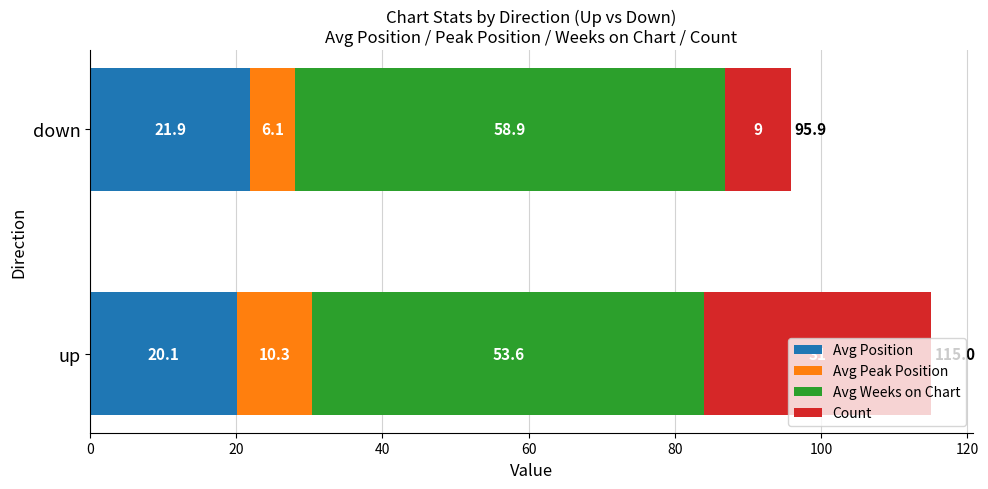

Is it true that Avg Position equals 10.9 at down?

False